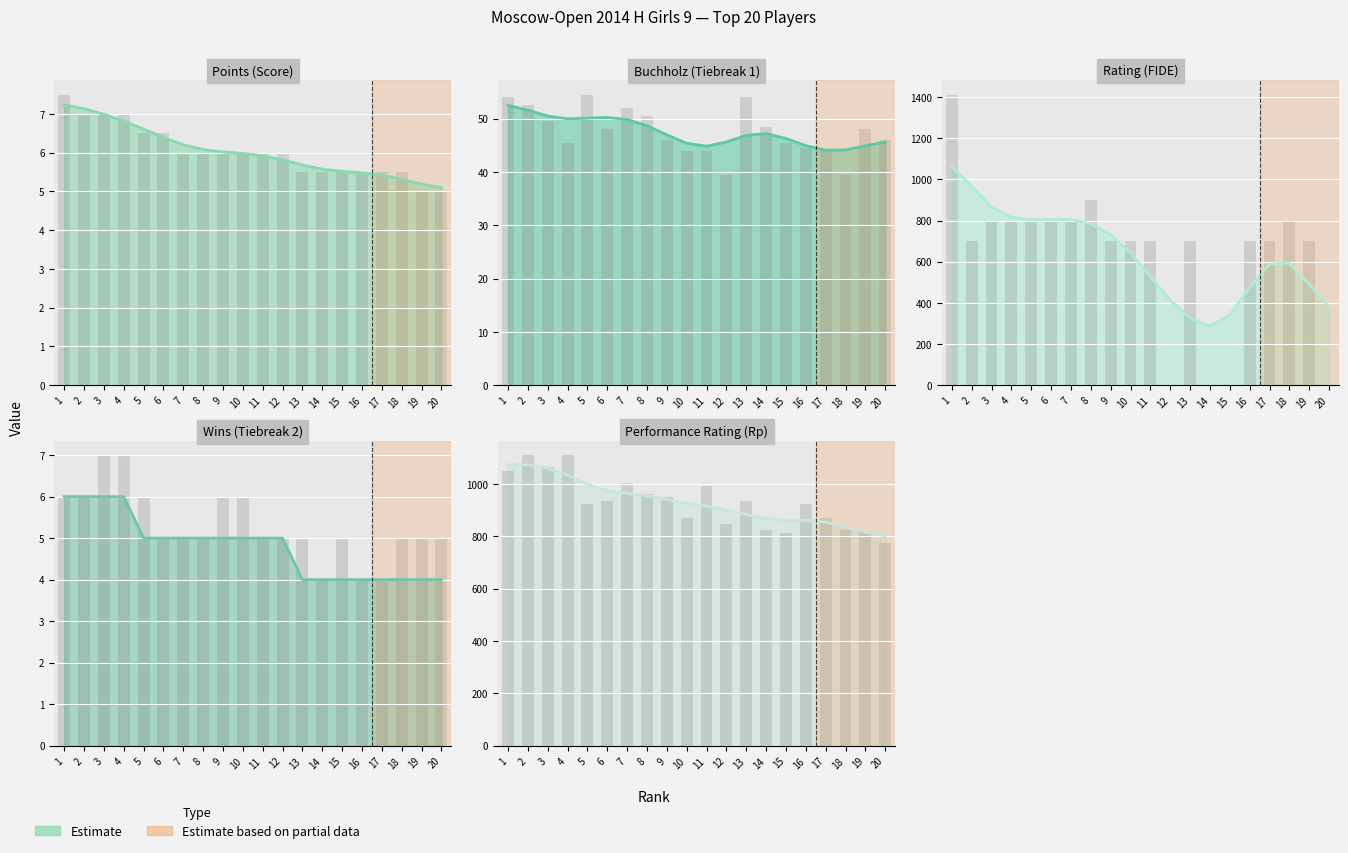

What is the spread (max minus min) of values at 2?

1104.0